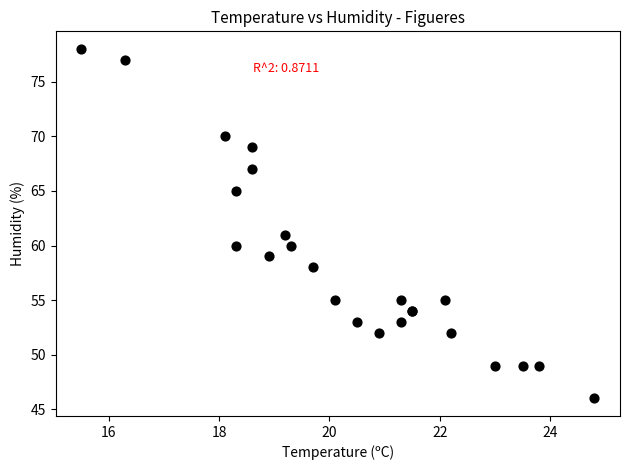

What Y value in the scatter plot is closest to 62?

61